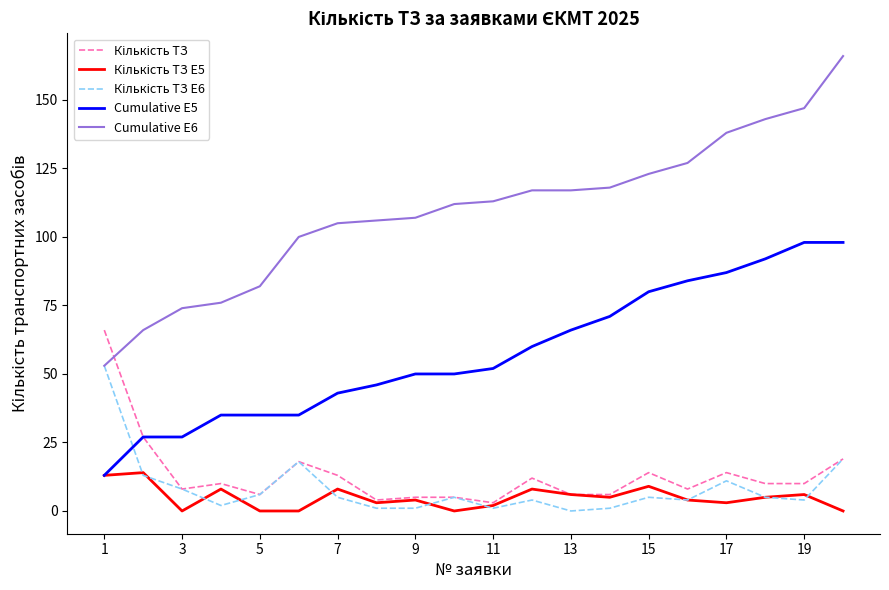

Count the number of categories in the chart.

20